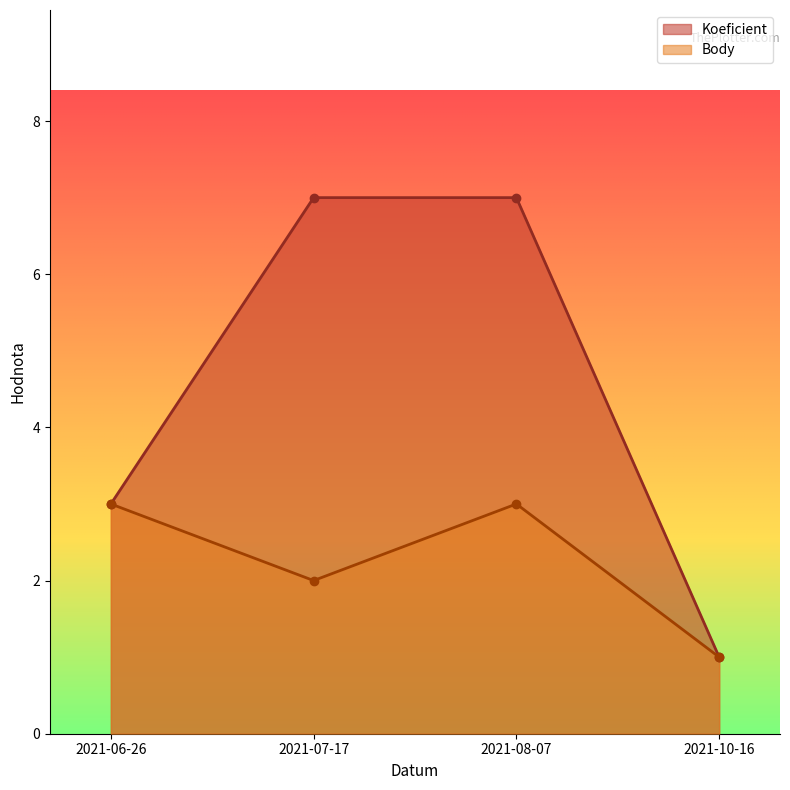

Between 2021-06-26 and 2021-10-16, which is larger?

2021-06-26